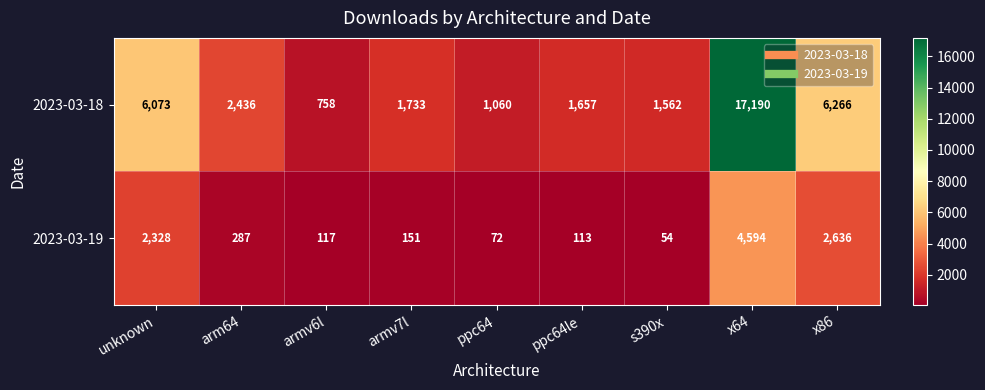

What is the maximum value shown in the chart?

17190